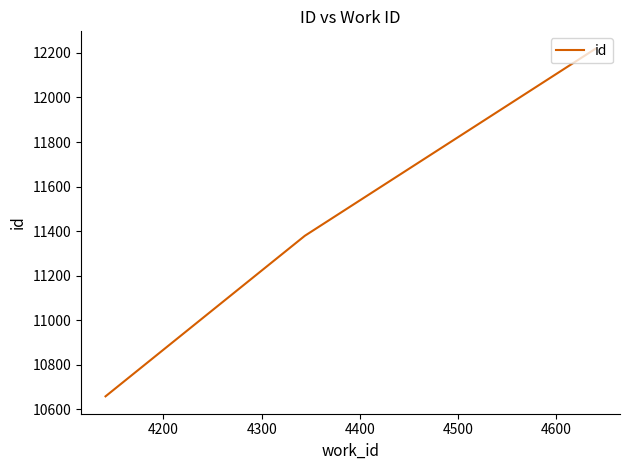

What is the difference between the second highest and minimum values?

721